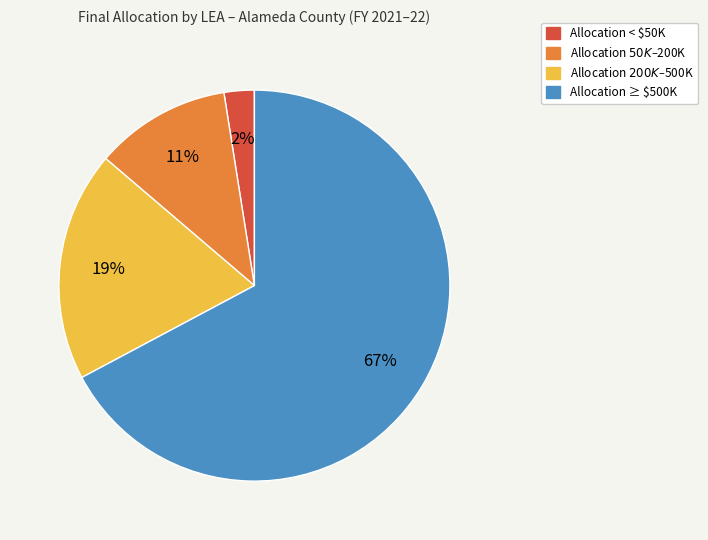

Count the number of slices in the pie.

4